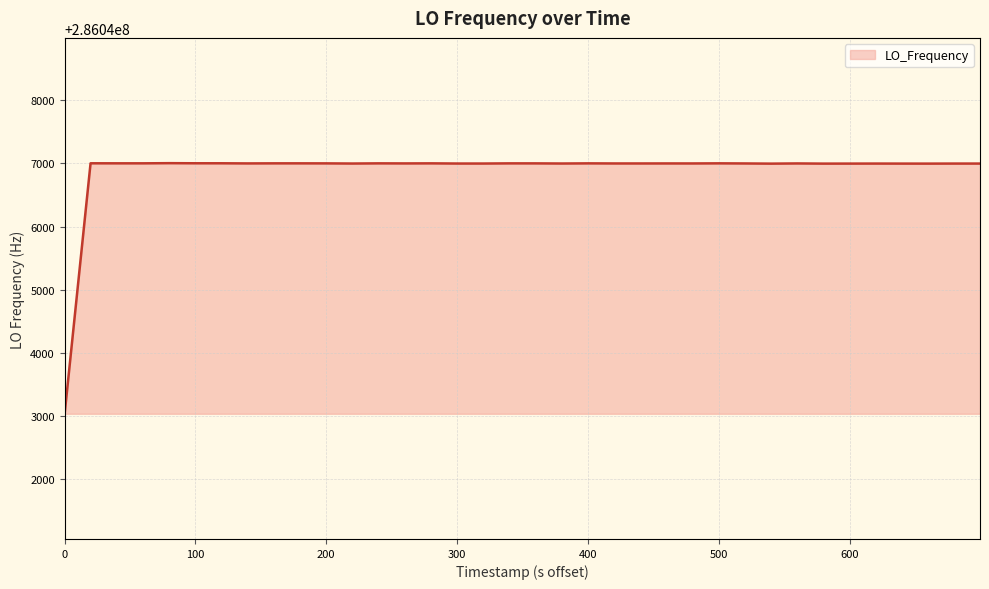

What is the greatest value displayed?

286047004.0